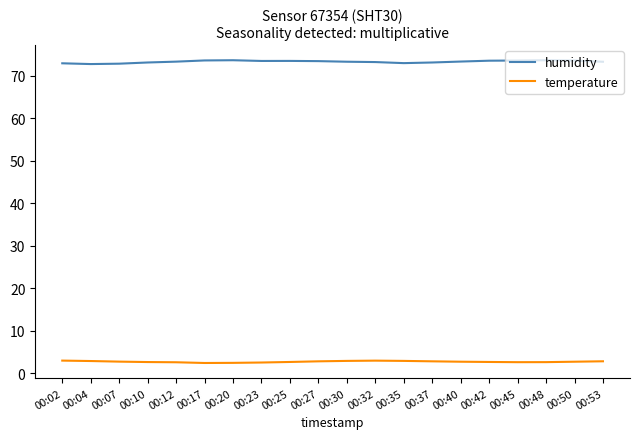

What is the minimum value for temperature?

2.5